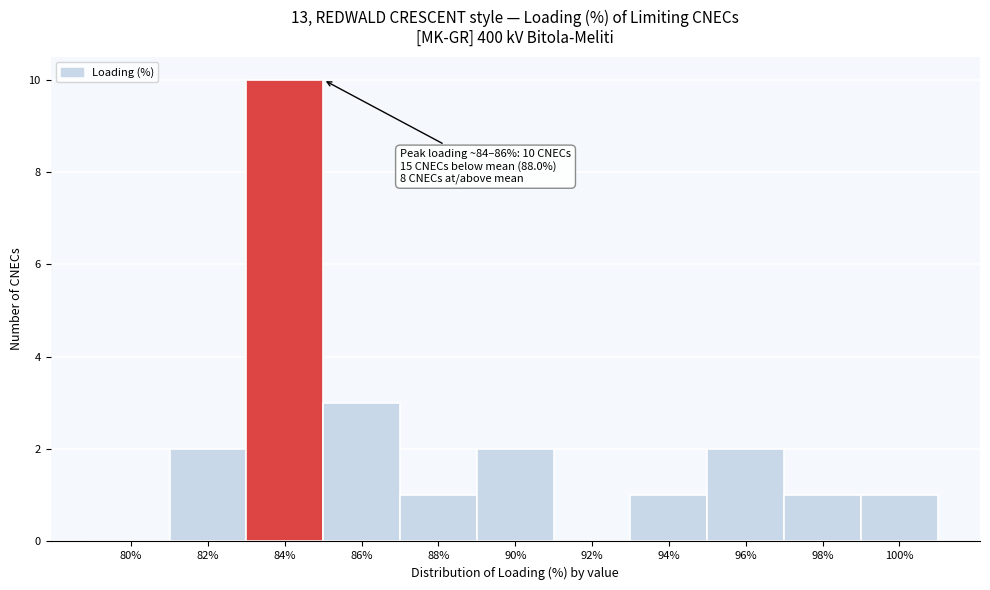

Reading left to right, what are all the values shown in this chart?

80%=0	82%=2	84%=10	86%=3	88%=1	90%=2	92%=0	94%=1	96%=2	98%=1	100%=1